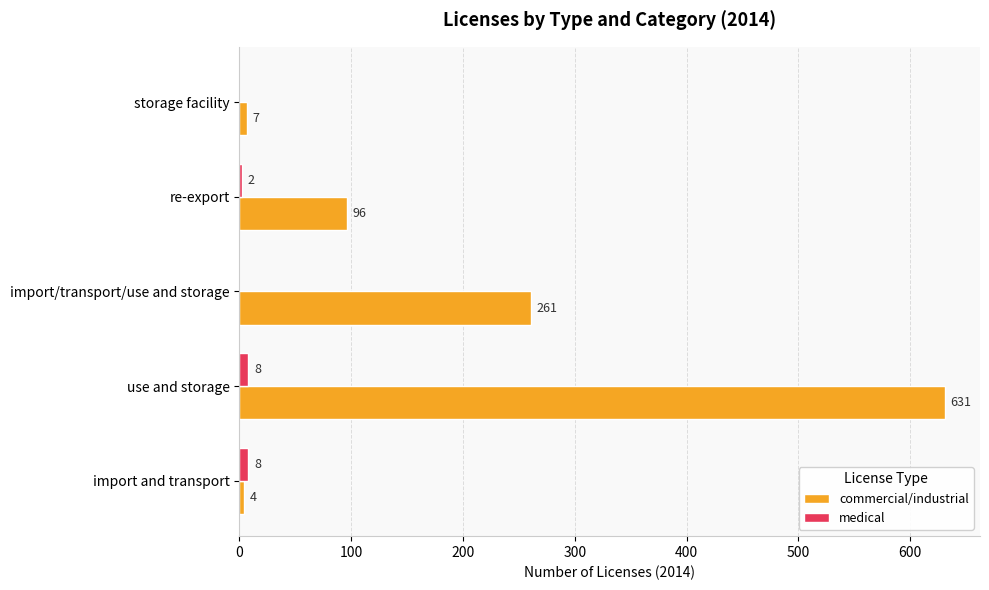

What is the average value of the commercial/industrial series?

200